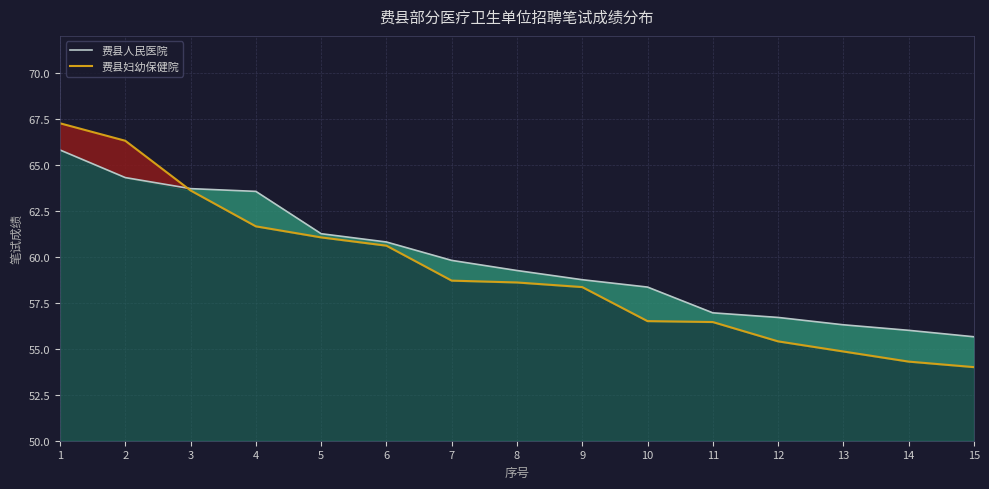

What is the spread (max minus min) of values at 1?

1.5